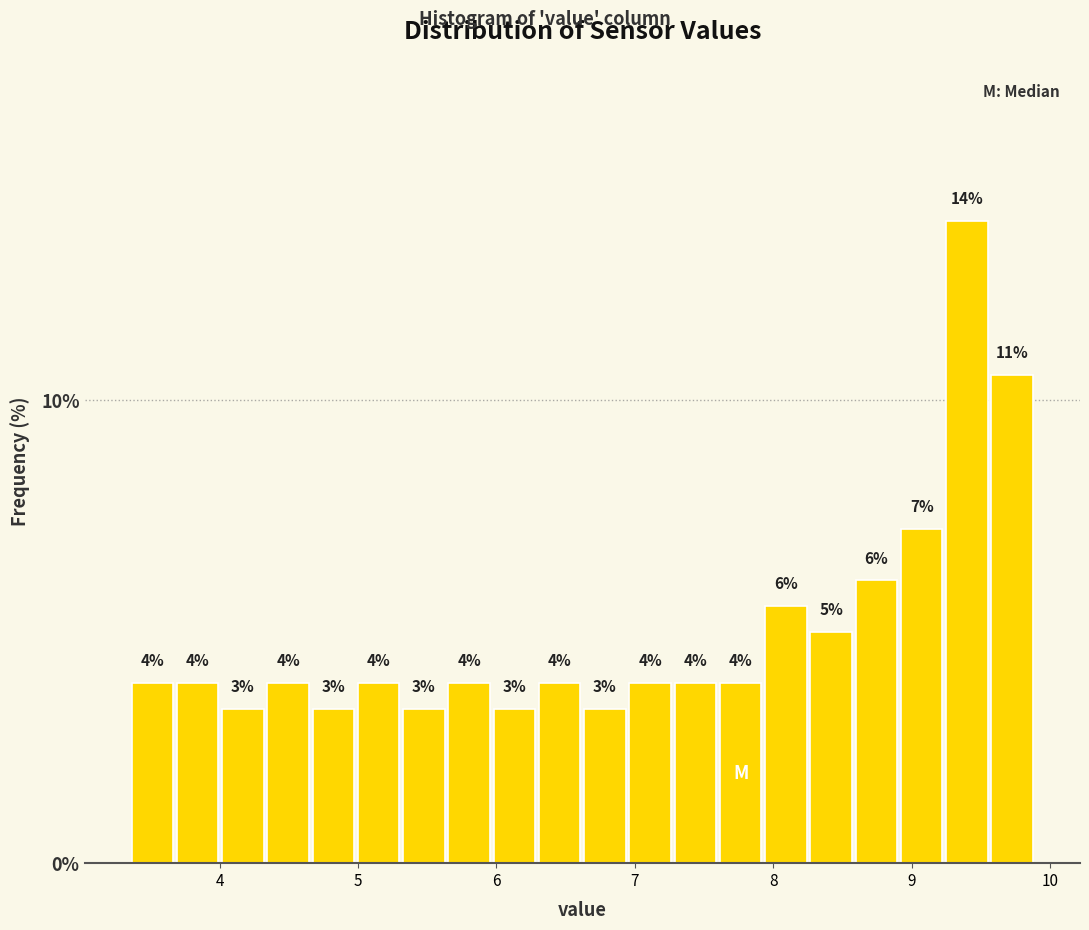

Around what value on the x-axis is the tallest bar? Give the approximate position of its centre, as read against the axis.

9.4